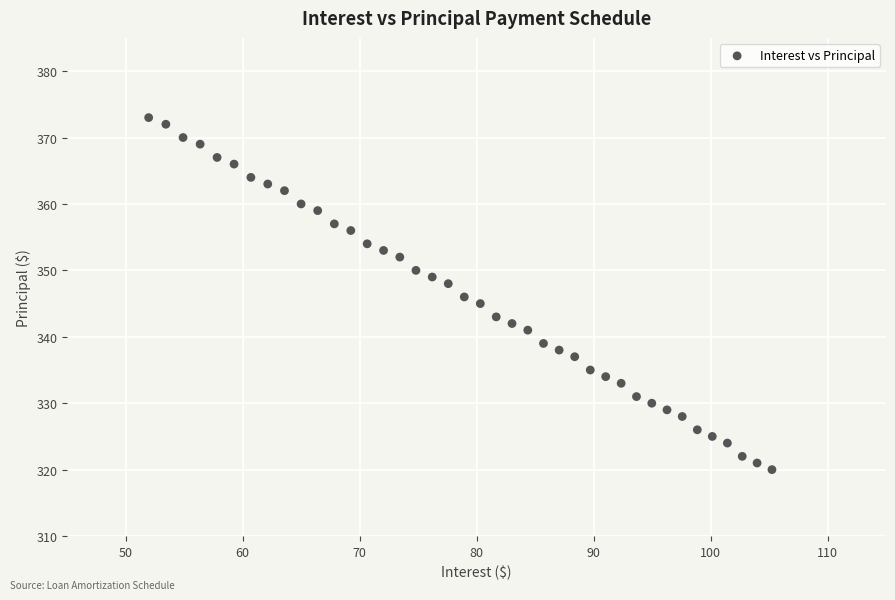

How many points are shown in the scatter plot?

40